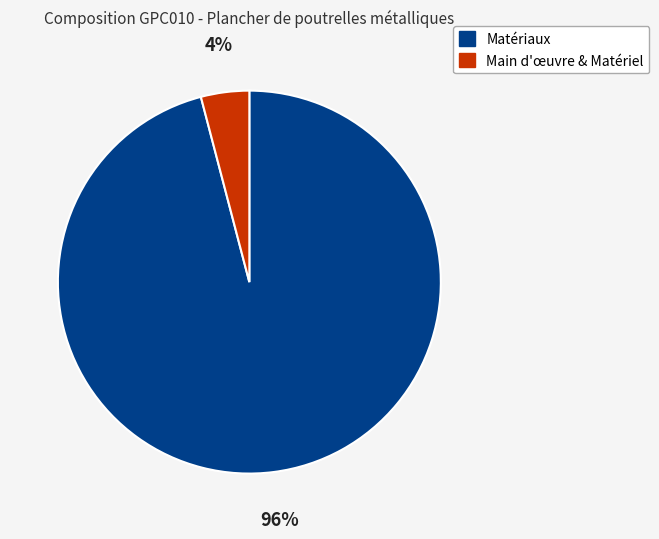

Between Main d'œuvre & Matériel and Matériaux, which is larger?

Matériaux